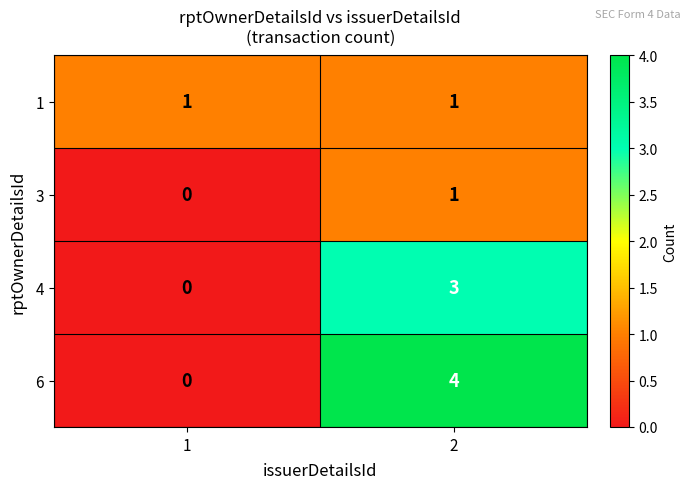

Between 1 and 2, which series saw the biggest shift?

6